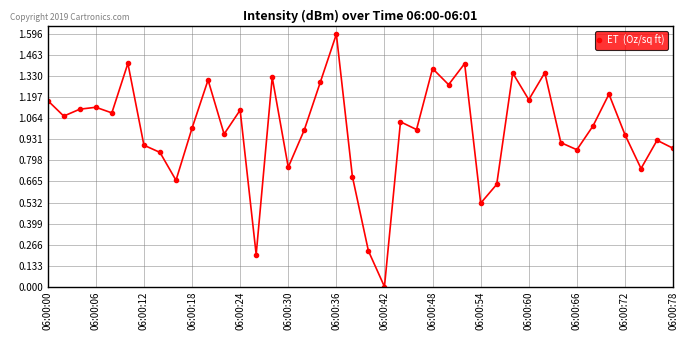

Is this an area chart (filled region under the line)?

No